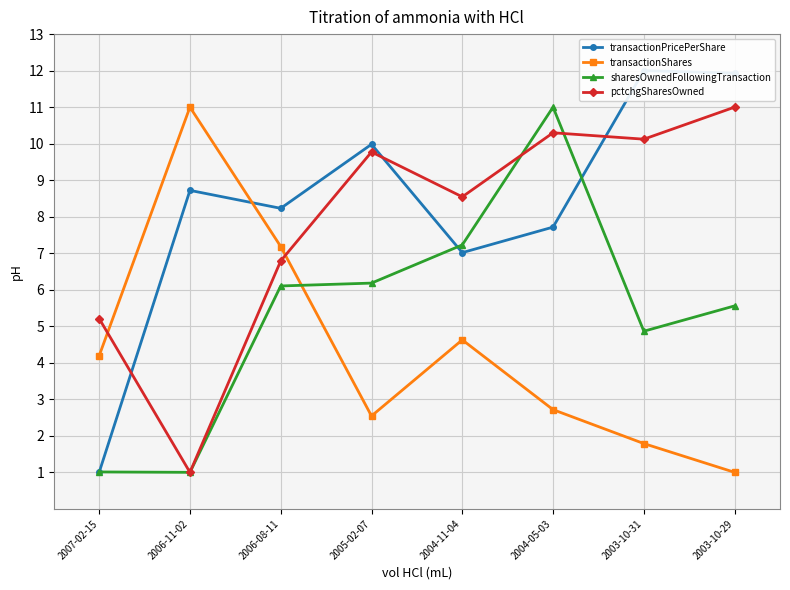

What are all the series names shown in the legend?

transactionPricePerShare, transactionShares, sharesOwnedFollowingTransaction, pctchgSharesOwned